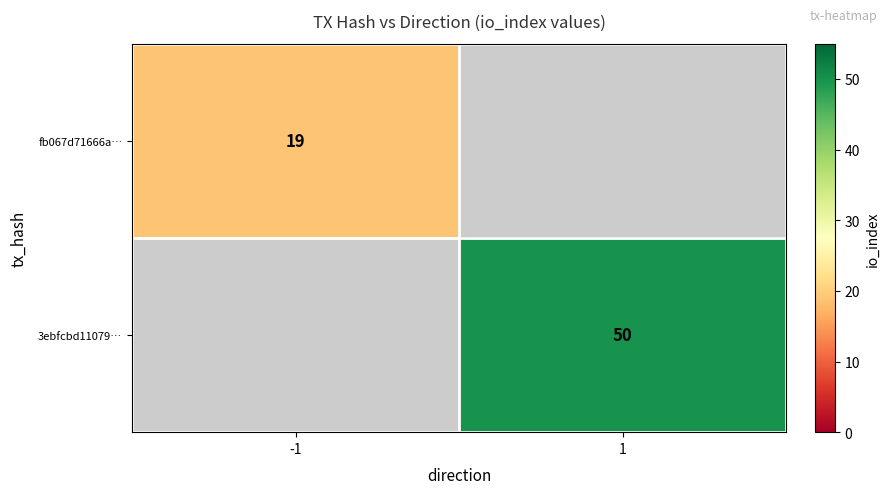

Is it true that 3ebfcbd11079… equals 30.5 at 1?

False